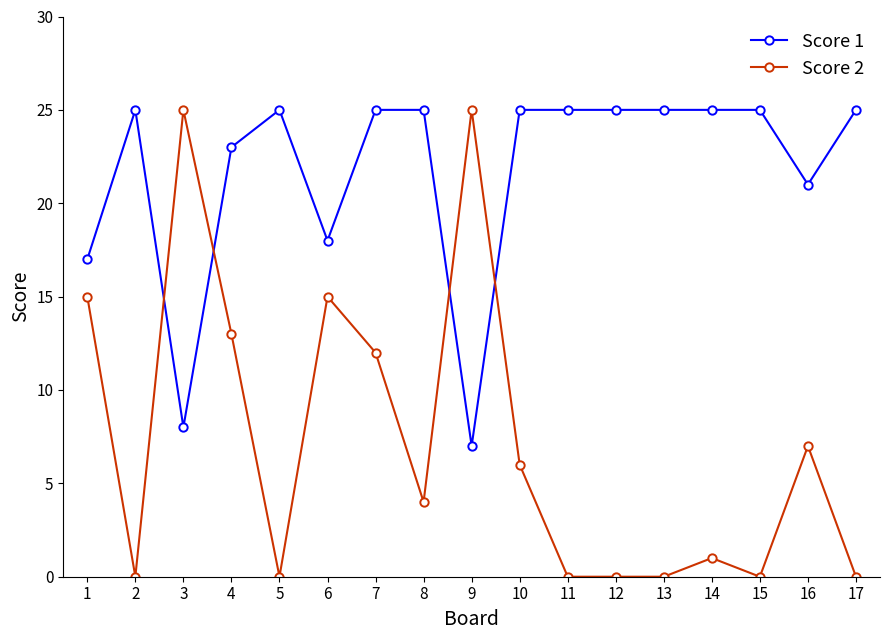

True or false: Score 2 has more than 2 interior local peaks.

True